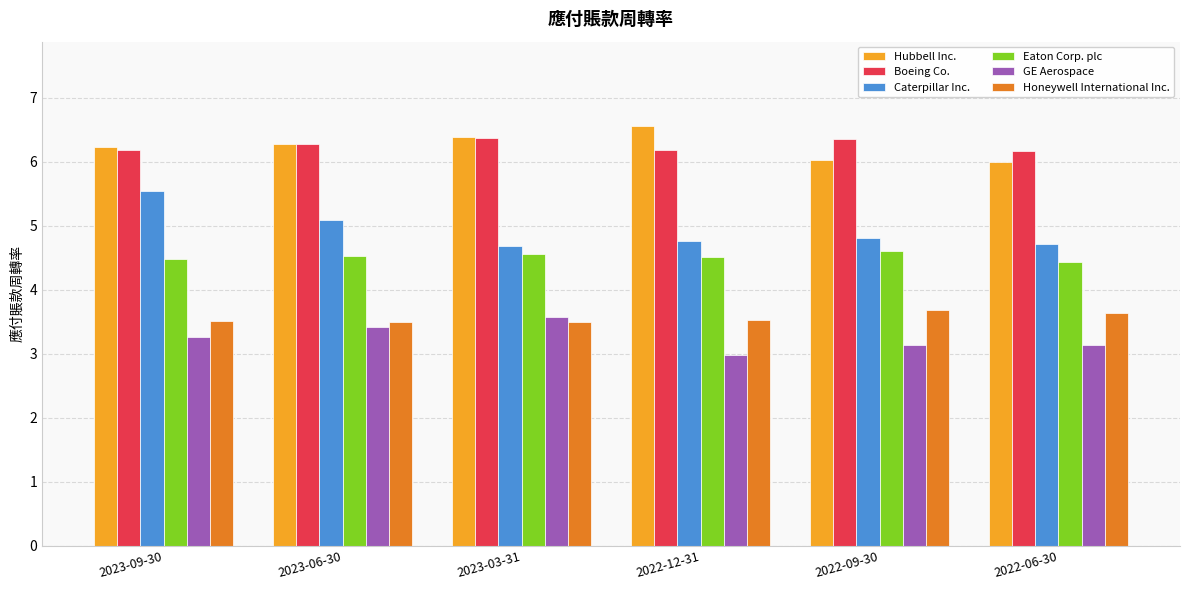

What is the total value across all series at 2023-09-30?

29.2